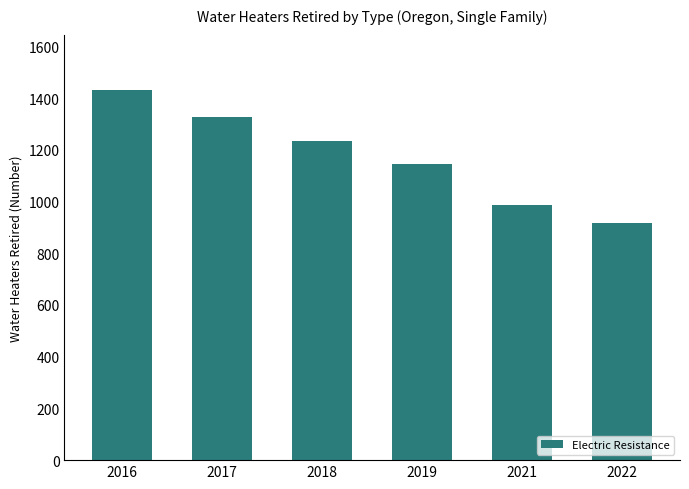

Reading left to right, extract all data points from this chart.

2016=1430.6	2017=1328.4	2018=1233.5	2019=1145.4	2021=987.6	2022=917.1